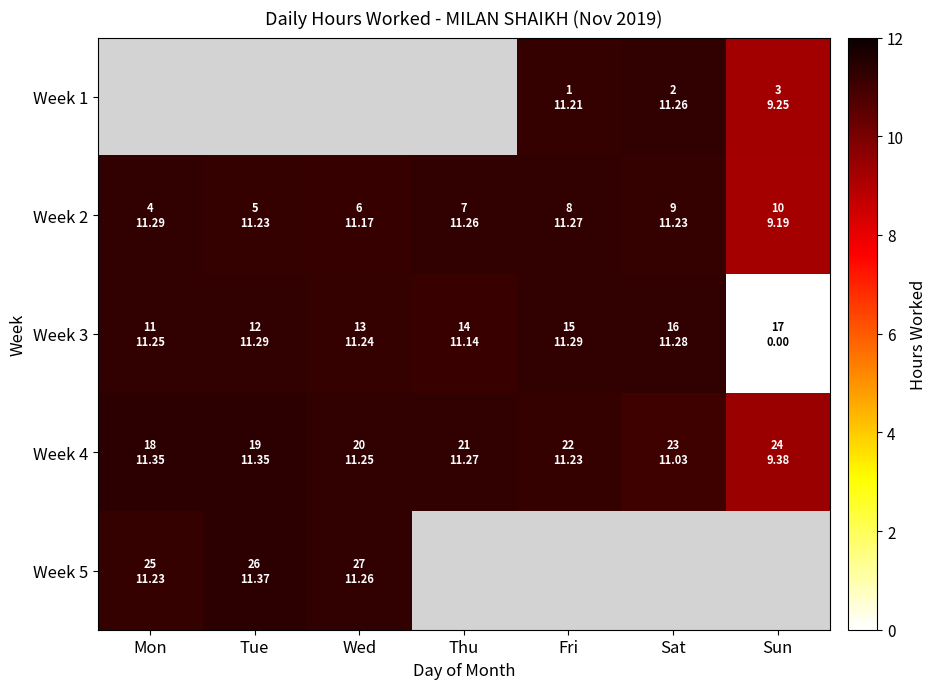

What value does the Week 3 series have at Mon?

11.2